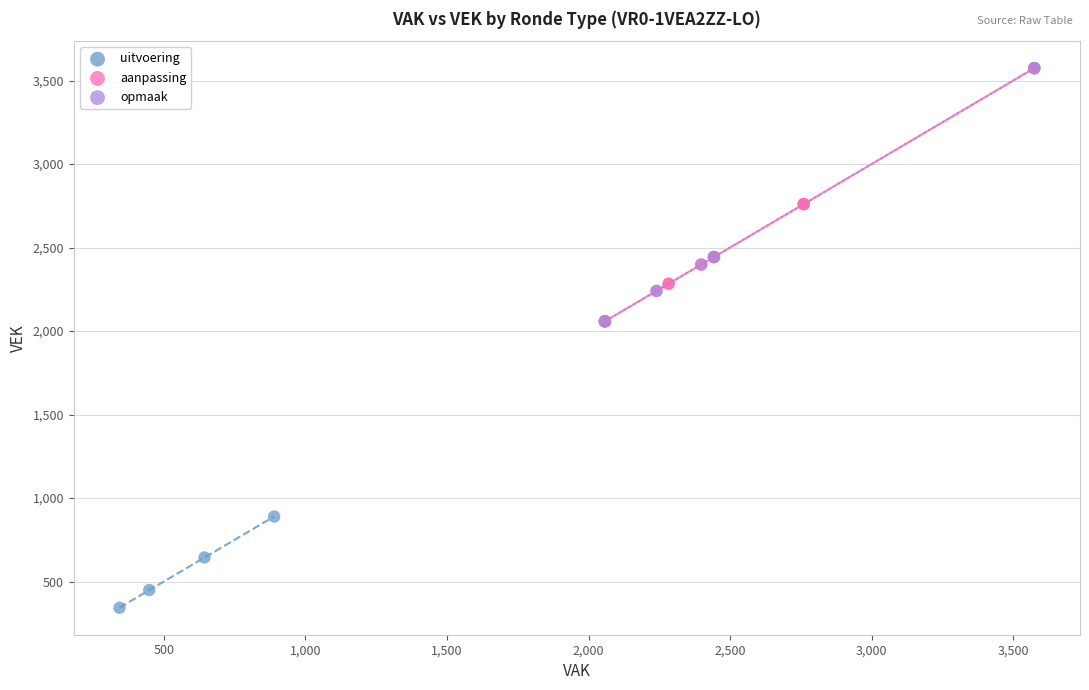

Which series reaches the minimum Y coordinate?

uitvoering